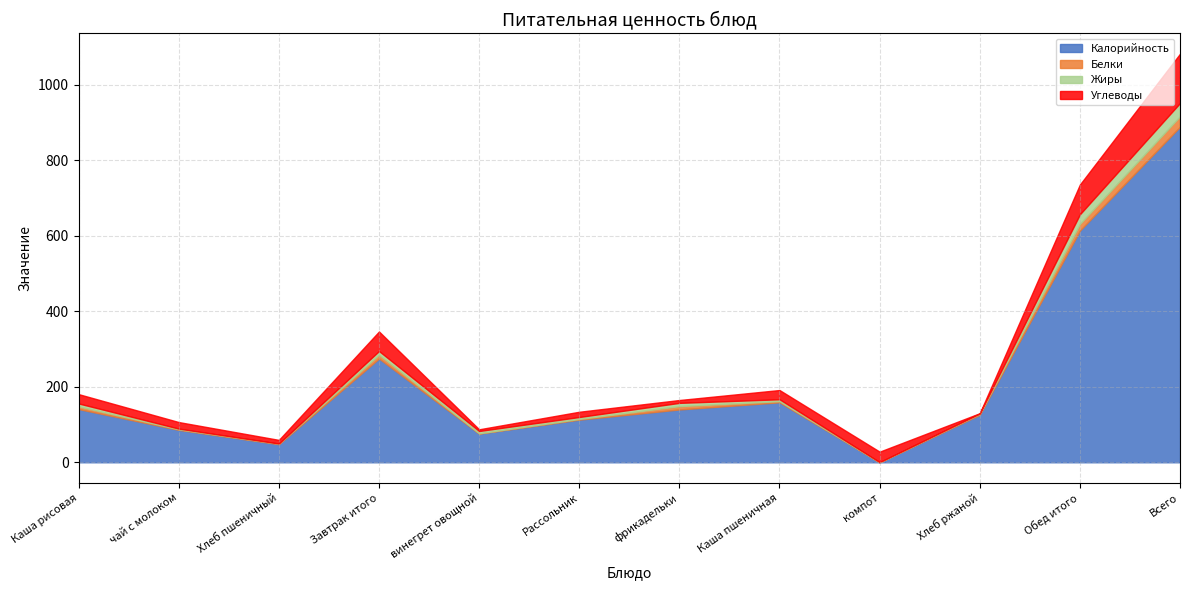

Does the chart have visible grid lines?

Yes